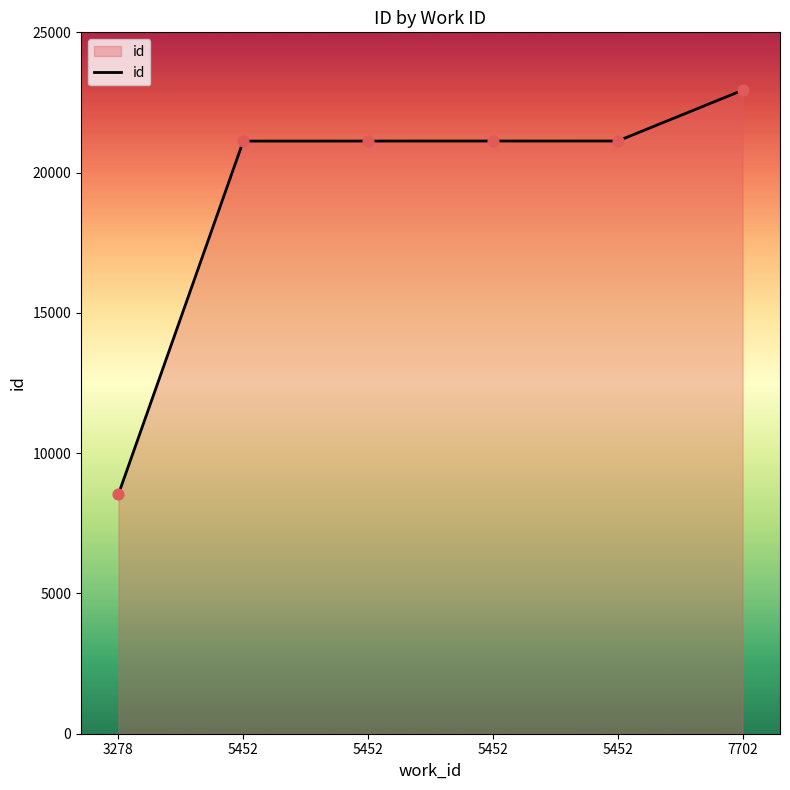

How many values are below 21126?

3